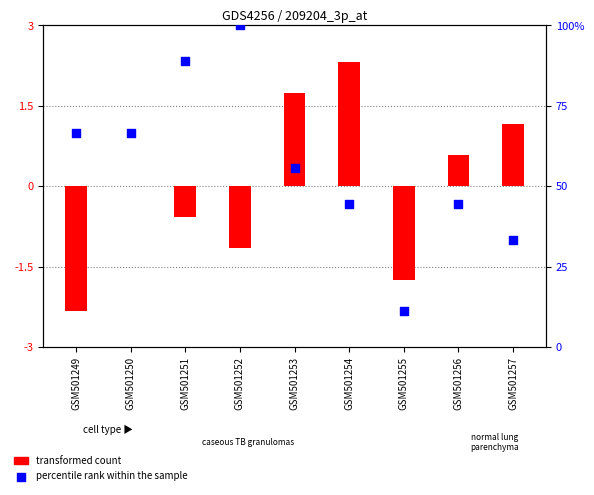

Which series contains the highest Y value?

percentile rank within the sample